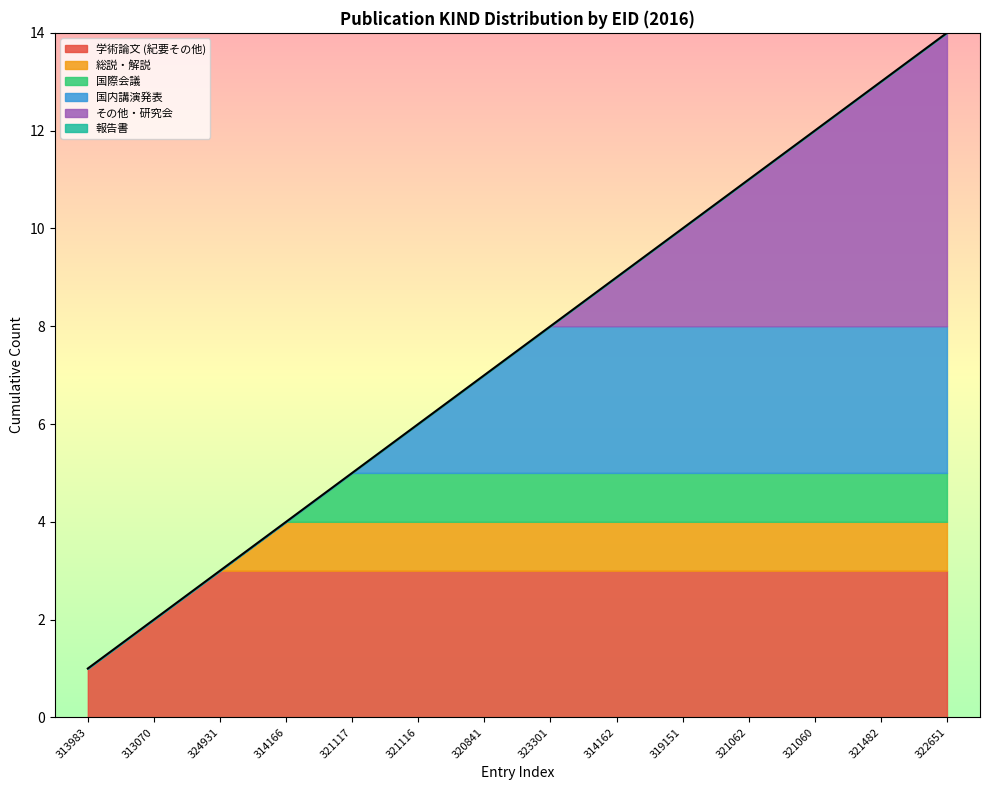

True or false: 学術論文 (紀要その他) and 国内講演発表 cross at least once.

False